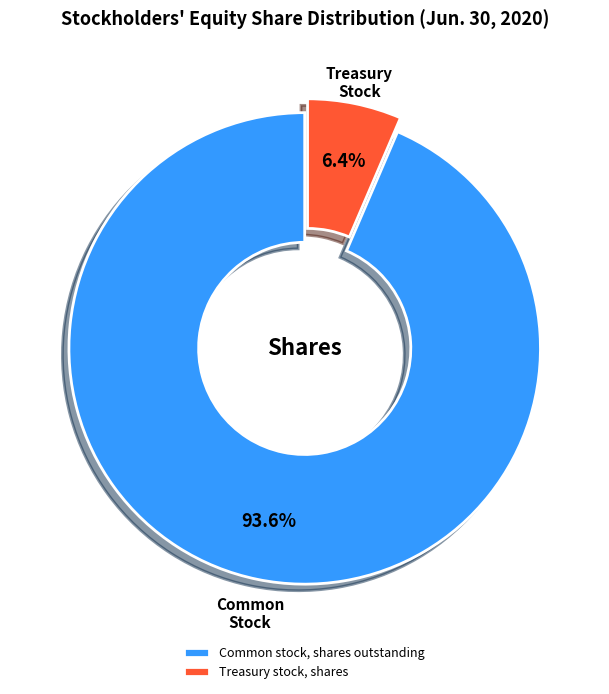

Which has a higher value, Common stock, shares outstanding or Treasury stock, shares?

Common stock, shares outstanding